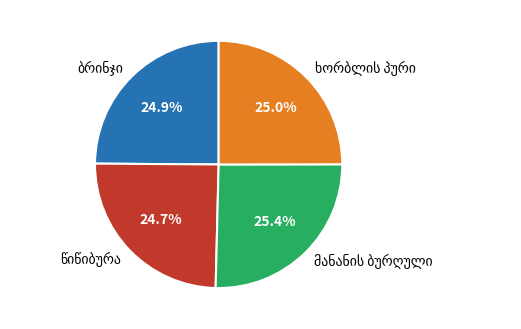

Count the number of slices in the pie.

4